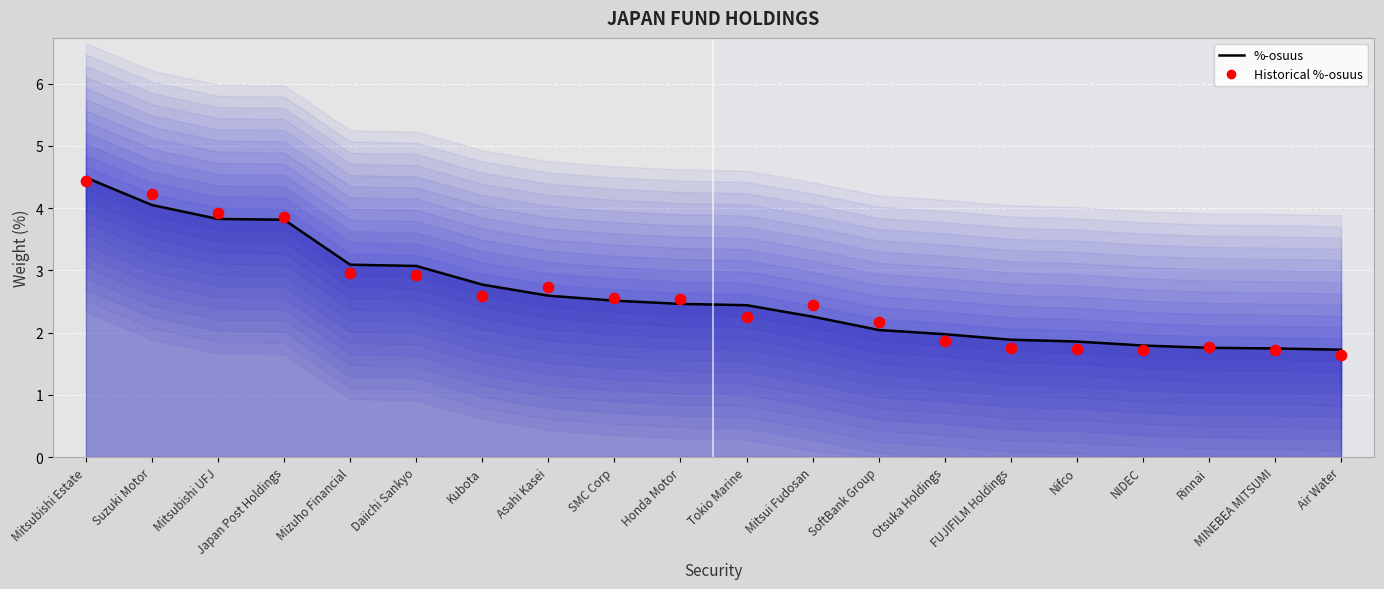

At which category is the sum across all series the highest?

Mitsubishi Estate